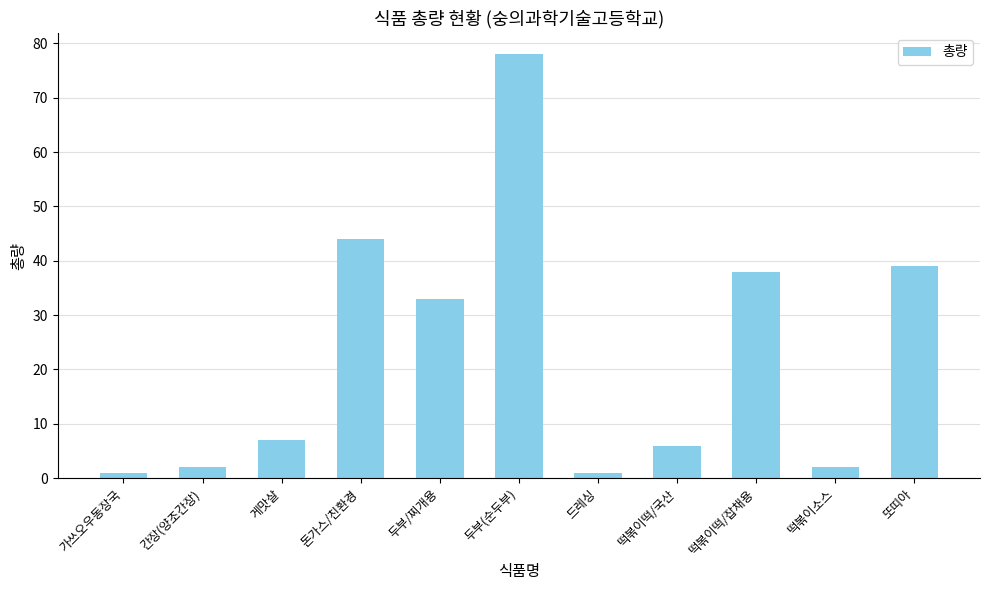

The chart shows a value of 78 at 두부(순두부). True or false?

True